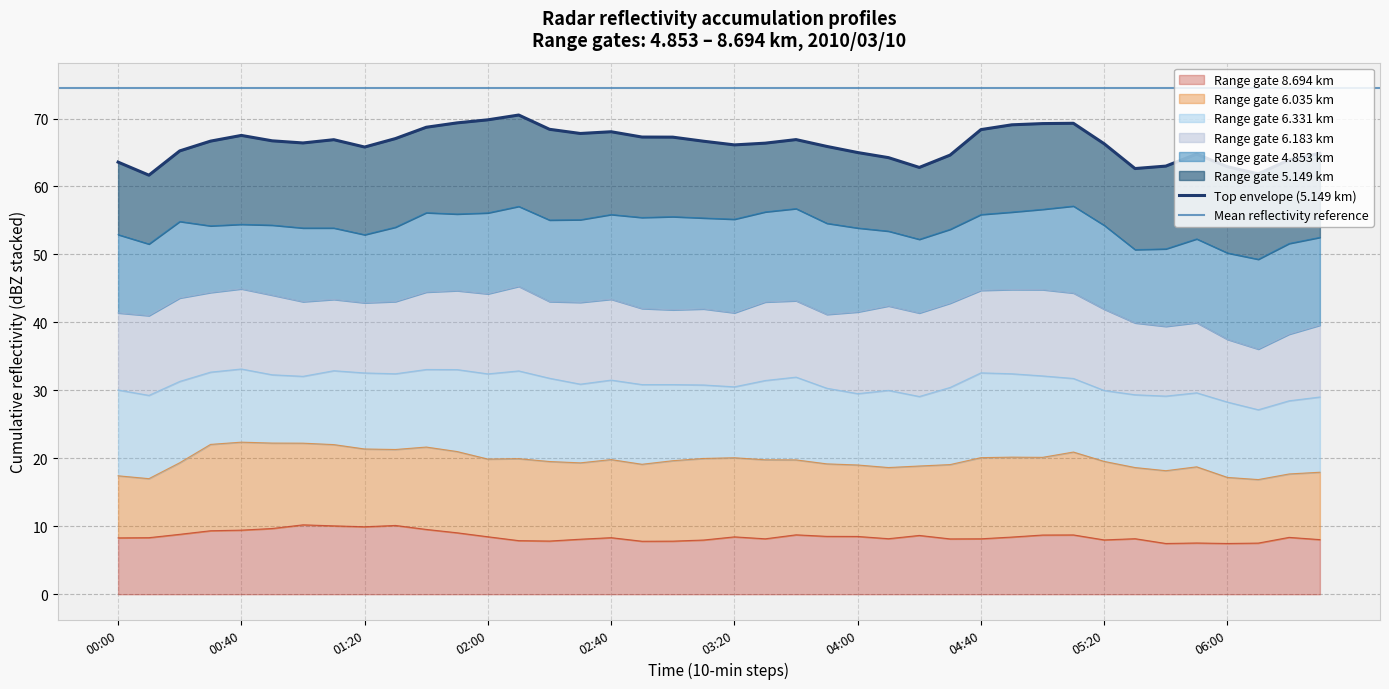

The Range gate 8.694 km series shows 8.2 at 04:40. True or false?

True